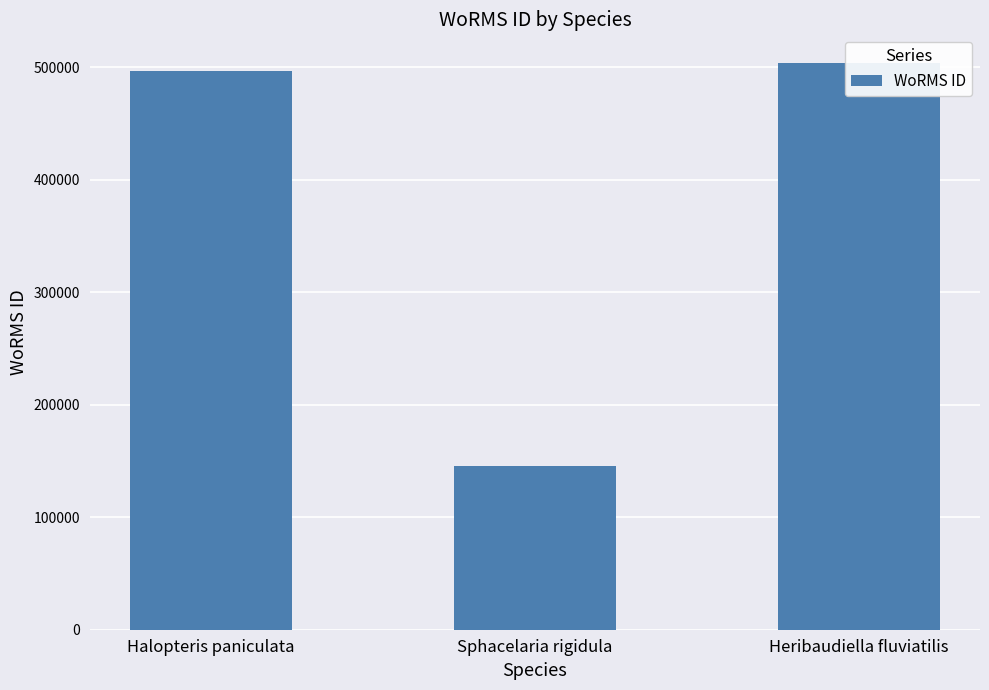

The value at Sphacelaria rigidula is 94480. True or false?

False